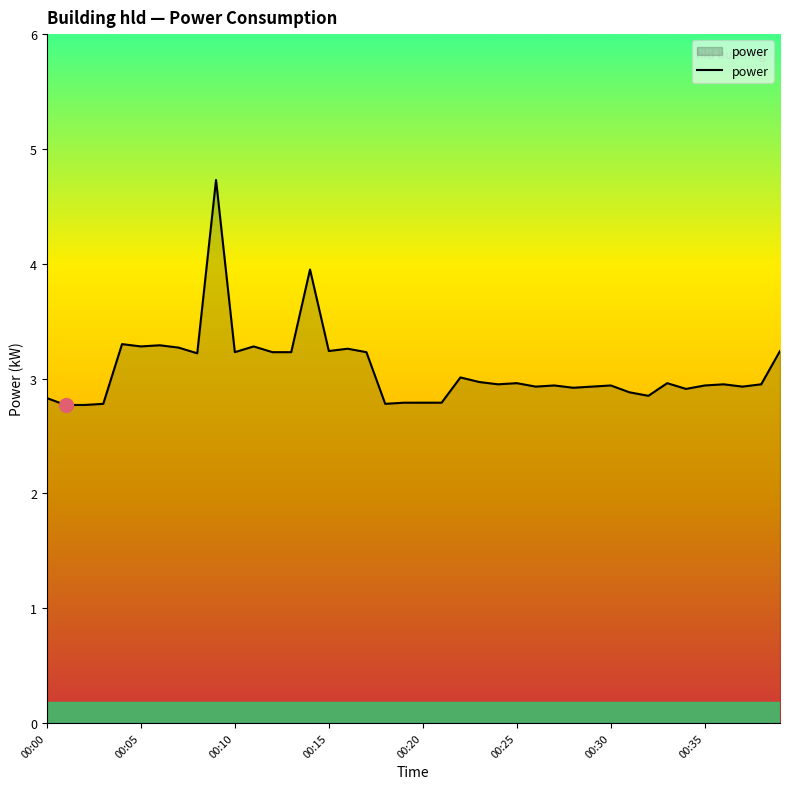

What is the minimum value shown in the chart?

2.8